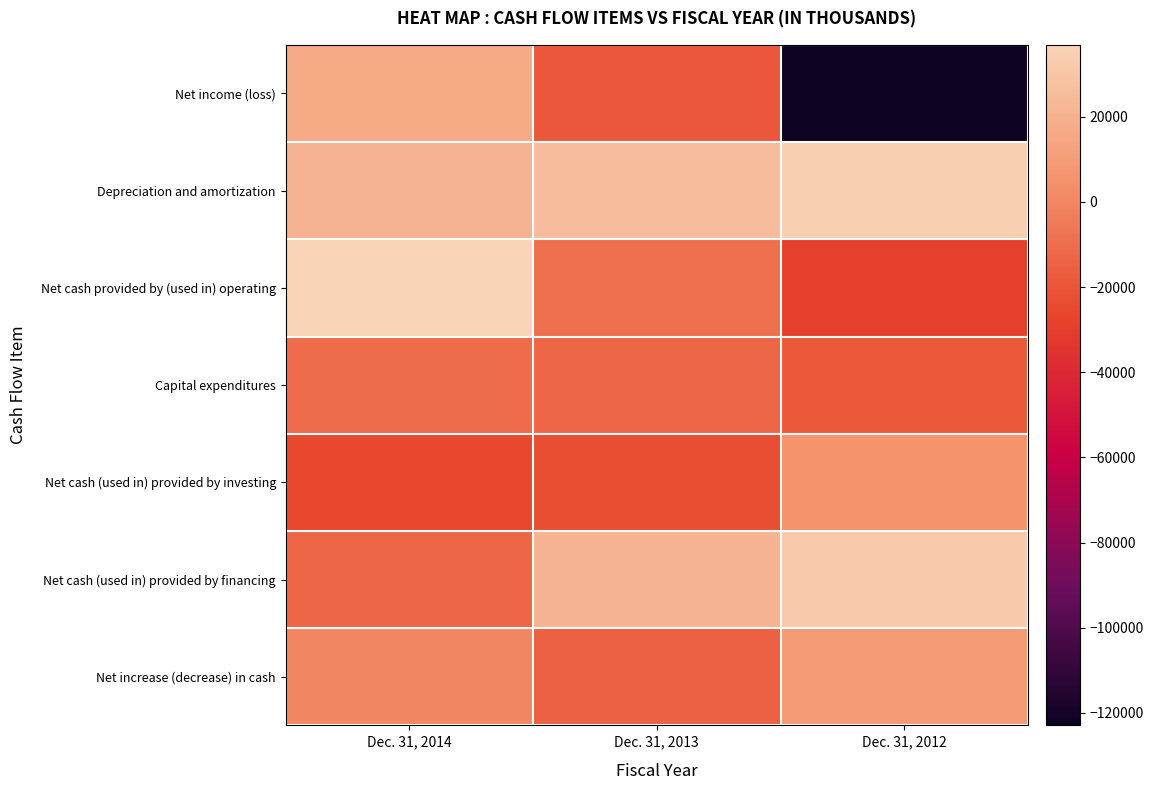

Which label corresponds to the smallest value in the chart?

Dec. 31, 2012